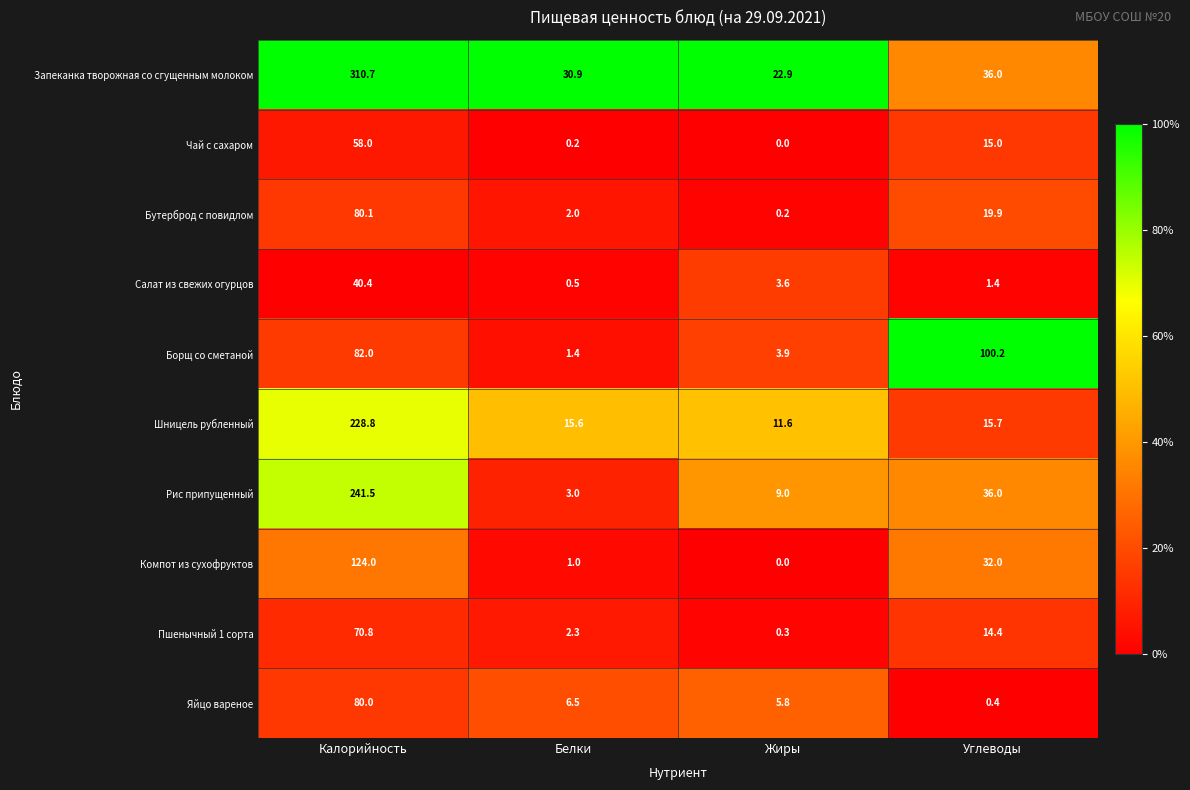

True or false: Запеканка творожная со сгущенным молоком has a value of 510.1 at Калорийность.

False